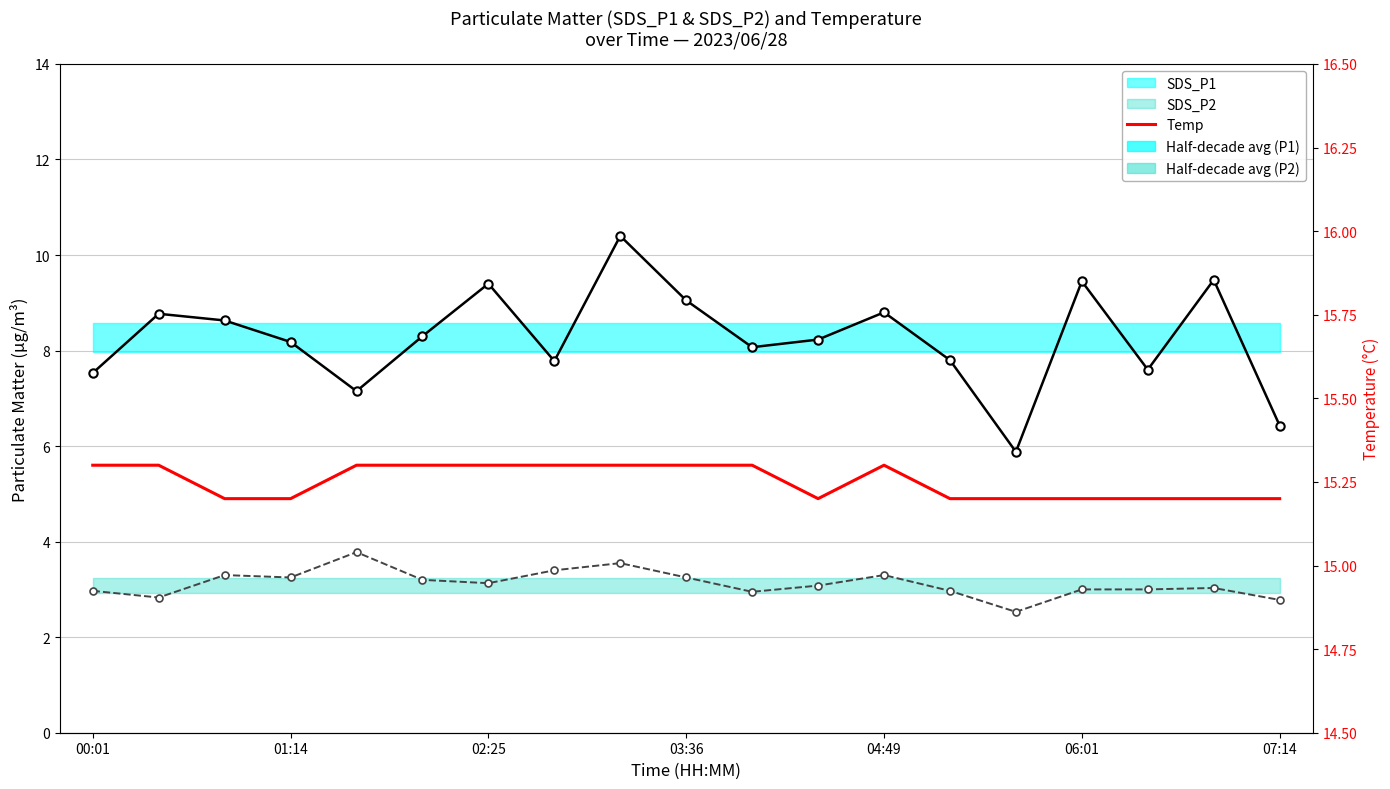

What is the value of the SDS_P1 point at the 3rd from the left?

8.6